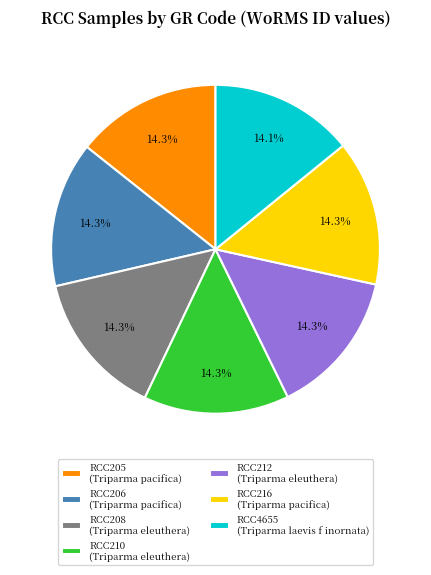

How much of the chart is everything except RCC212?

85.7%